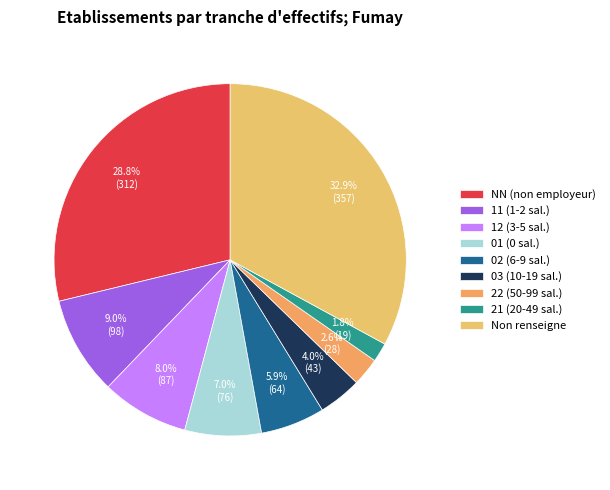

Does any single category account for the majority?

No